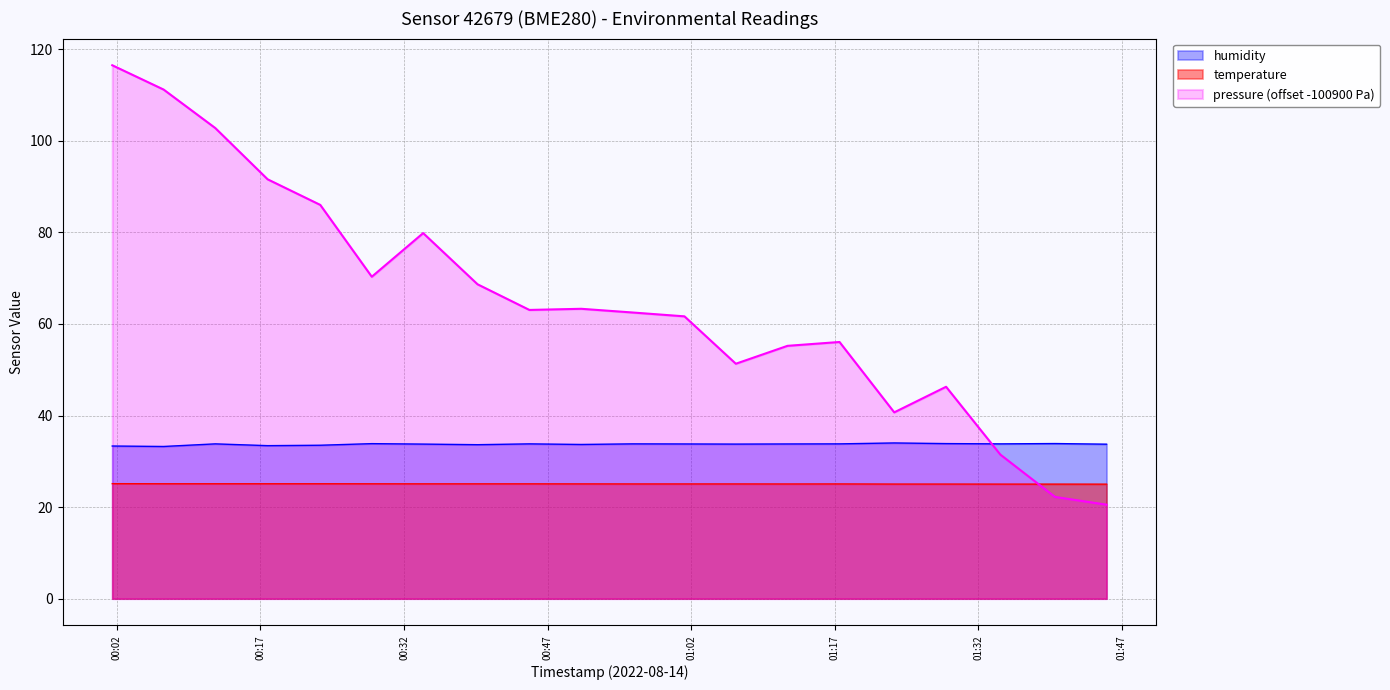

True or false: humidity and temperature intersect in this chart.

False